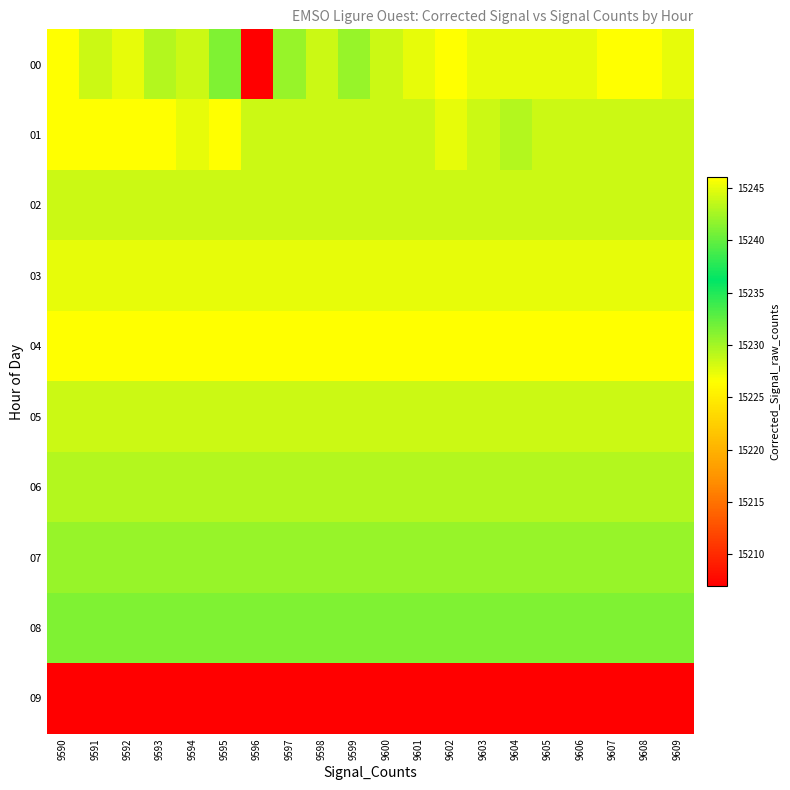

Reading left to right, extract all data points from this chart.

00: 9590=15246	9591=15244	9592=15245	9593=15243	9594=15244	9595=15241	9596=15207	9597=15242	9598=15244	9599=15242	9600=15244	9601=15245	9602=15246	9603=15245	9604=15245	9605=15245	9606=15245	9607=15246	9608=15246	9609=15245
01: 9590=15246	9591=15246	9592=15246	9593=15246	9594=15245	9595=15246	9596=15244	9597=15244	9598=15244	9599=15244	9600=15244	9601=15244	9602=15245	9603=15244	9604=15243	9605=15244	9606=15244	9607=15244	9608=15244	9609=15244
02: 9590=15244	9591=15244	9592=15244	9593=15244	9594=15244	9595=15244	9596=15244	9597=15244	9598=15244	9599=15244	9600=15244	9601=15244	9602=15244	9603=15244	9604=15244	9605=15244	9606=15244	9607=15244	9608=15244	9609=15244
03: 9590=15245	9591=15245	9592=15245	9593=15245	9594=15245	9595=15245	9596=15245	9597=15245	9598=15245	9599=15245	9600=15245	9601=15245	9602=15245	9603=15245	9604=15245	9605=15245	9606=15245	9607=15245	9608=15245	9609=15245
04: 9590=15246	9591=15246	9592=15246	9593=15246	9594=15246	9595=15246	9596=15246	9597=15246	9598=15246	9599=15246	9600=15246	9601=15246	9602=15246	9603=15246	9604=15246	9605=15246	9606=15246	9607=15246	9608=15246	9609=15246
05: 9590=15244	9591=15244	9592=15244	9593=15244	9594=15244	9595=15244	9596=15244	9597=15244	9598=15244	9599=15244	9600=15244	9601=15244	9602=15244	9603=15244	9604=15244	9605=15244	9606=15244	9607=15244	9608=15244	9609=15244
06: 9590=15243	9591=15243	9592=15243	9593=15243	9594=15243	9595=15243	9596=15243	9597=15243	9598=15243	9599=15243	9600=15243	9601=15243	9602=15243	9603=15243	9604=15243	9605=15243	9606=15243	9607=15243	9608=15243	9609=15243
07: 9590=15242	9591=15242	9592=15242	9593=15242	9594=15242	9595=15242	9596=15242	9597=15242	9598=15242	9599=15242	9600=15242	9601=15242	9602=15242	9603=15242	9604=15242	9605=15242	9606=15242	9607=15242	9608=15242	9609=15242
08: 9590=15241	9591=15241	9592=15241	9593=15241	9594=15241	9595=15241	9596=15241	9597=15241	9598=15241	9599=15241	9600=15241	9601=15241	9602=15241	9603=15241	9604=15241	9605=15241	9606=15241	9607=15241	9608=15241	9609=15241
09: 9590=15207	9591=15207	9592=15207	9593=15207	9594=15207	9595=15207	9596=15207	9597=15207	9598=15207	9599=15207	9600=15207	9601=15207	9602=15207	9603=15207	9604=15207	9605=15207	9606=15207	9607=15207	9608=15207	9609=15207